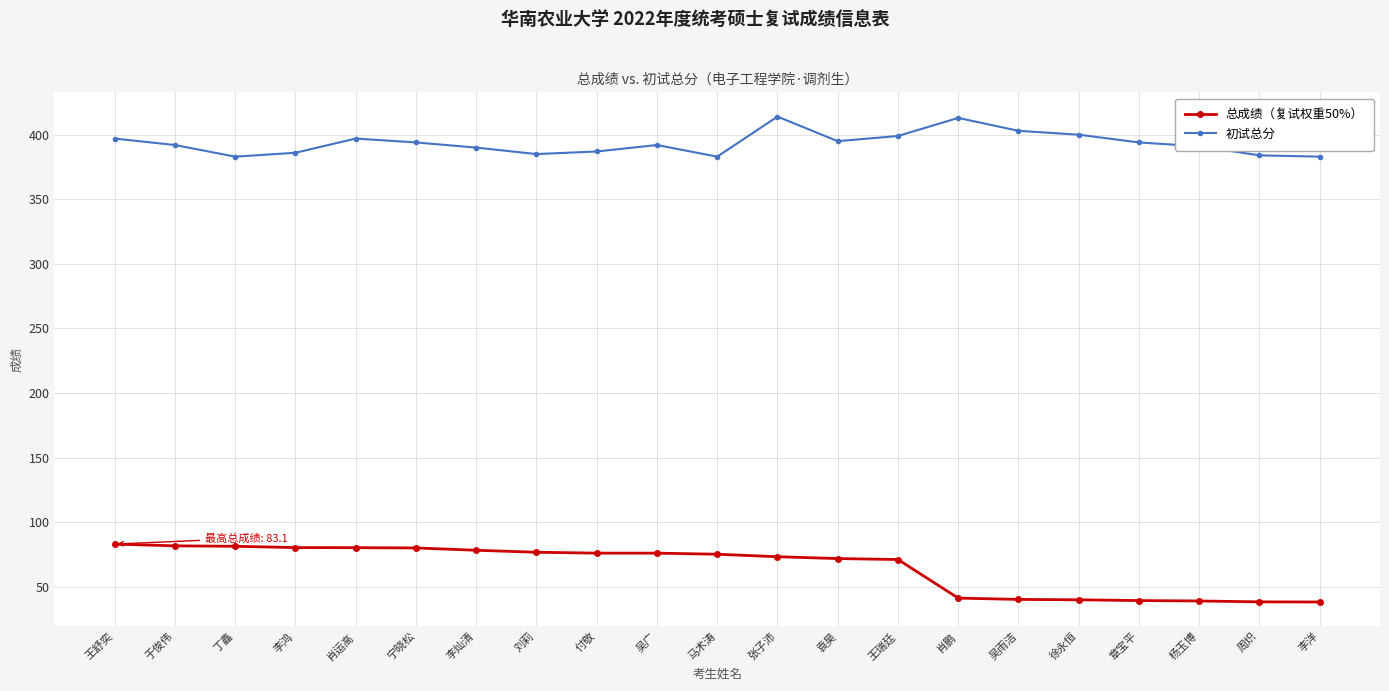

Is it true that 总成绩（复试权重50%） equals 113.7 at 李灿清?

False